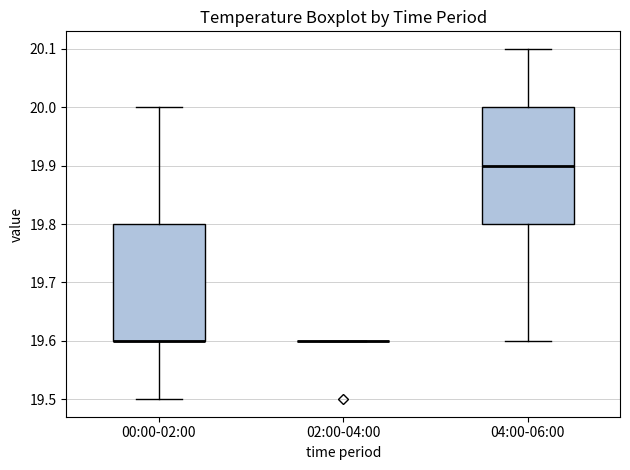

Reading left to right, read every box against the y-axis: the position of its median line, the range the box covers, and the ends of its whiskers. The values are not printed on the chart, so give them approximately, as read against the axis.

00:00-02:00: median 19.6 (drawn on the box's lower edge), box 19.6 to 19.8, whiskers 19.5 to 20.0
02:00-04:00: box collapsed to a line at 19.6, whiskers 19.6 to 19.6
04:00-06:00: median 19.9, box 19.8 to 20.0, whiskers 19.6 to 20.1